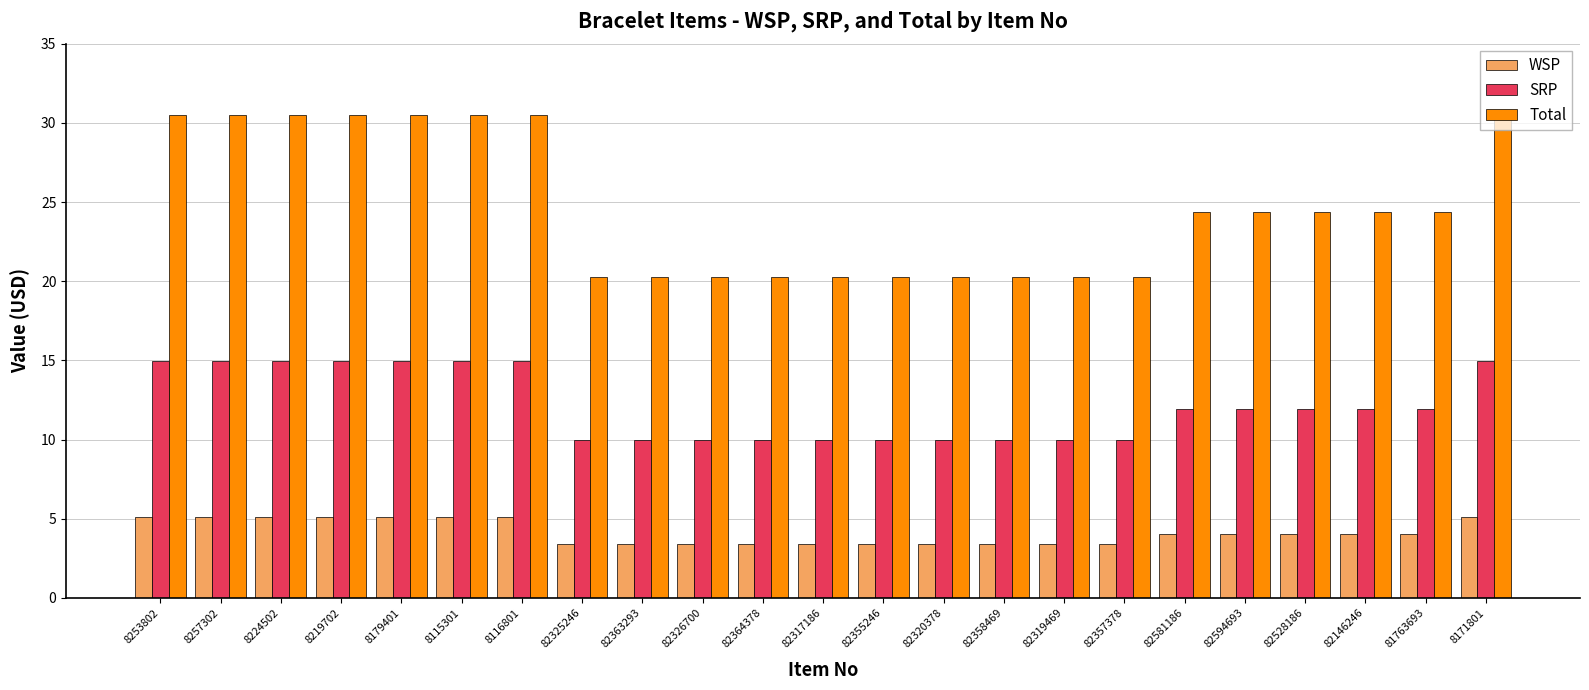

How many groups of bars are there?

23